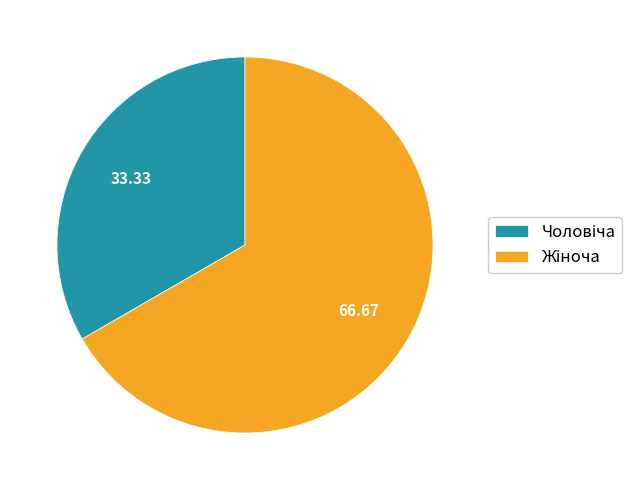

How many slices are in this pie chart?

2